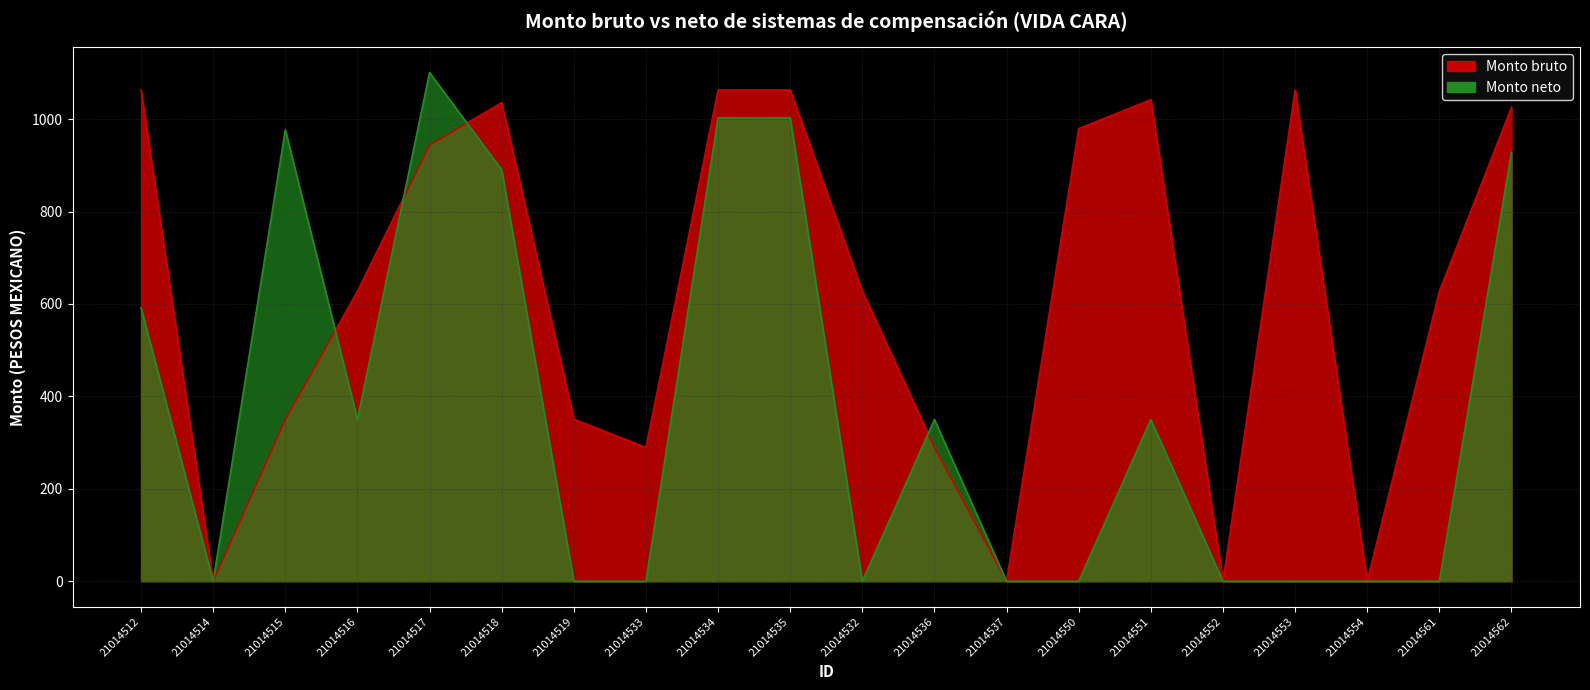

What is the total value across all series at 21014532?

627.4